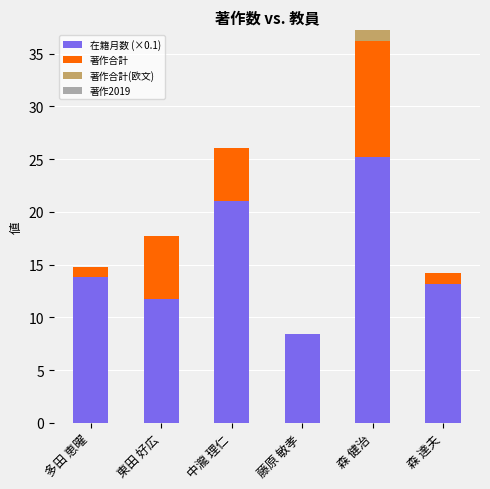

What is the sum of all 在籍月数 (×0.1) values?

93.3